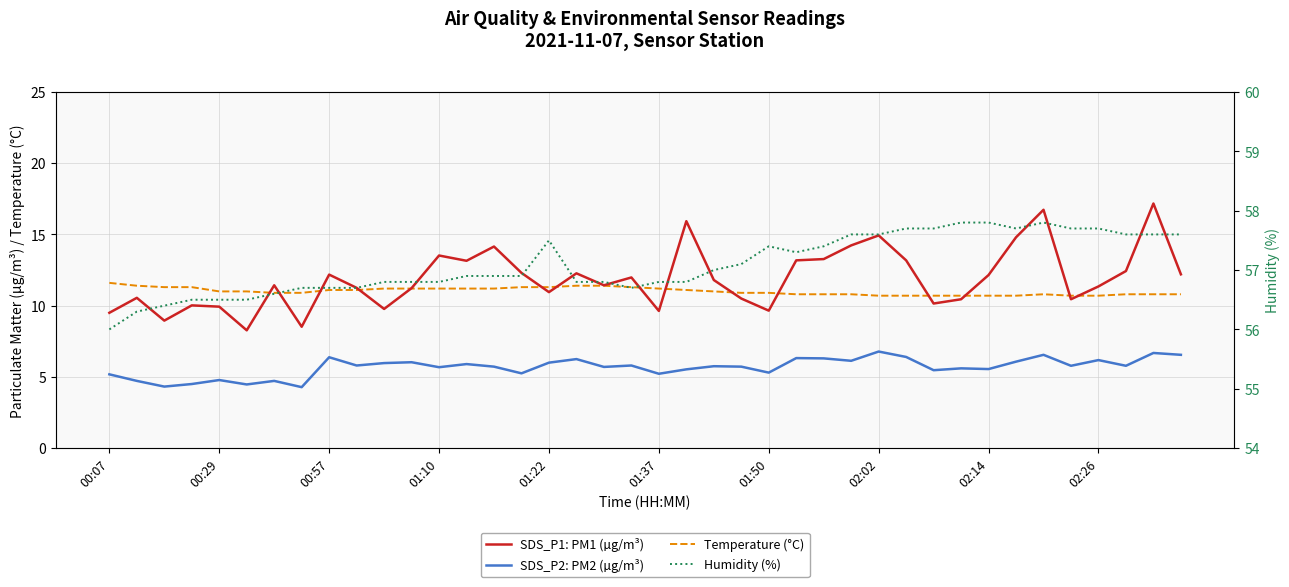

What is the average value of the Temperature (°C) series?

11.0